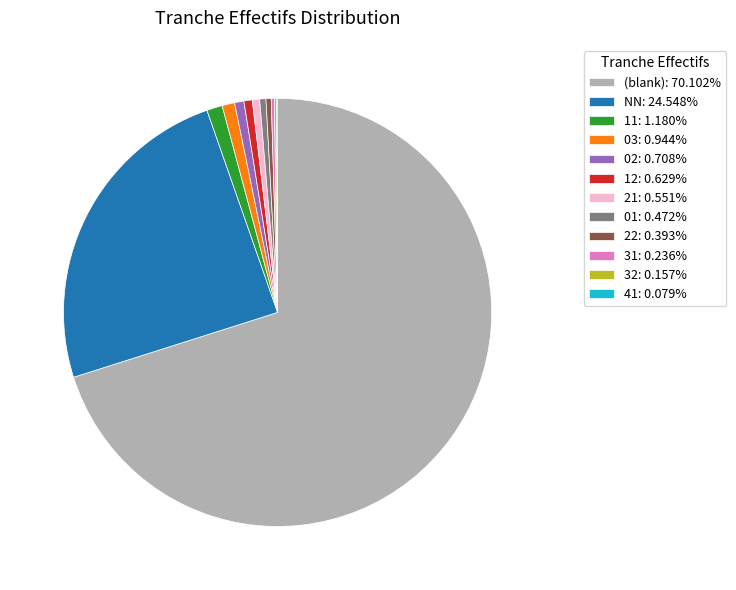

Do 11: 1.180% and NN: 24.548% together represent more than half of the pie?

No